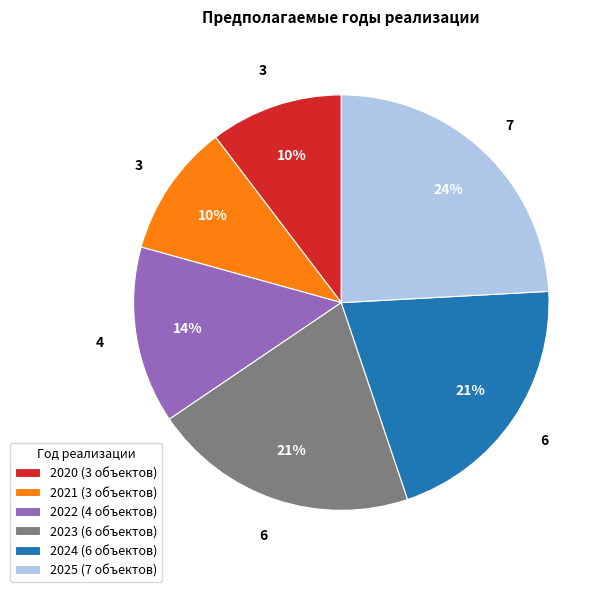

Combined, do 2022 (4 объектов) and 2020 (3 объектов) account for over 50%?

No